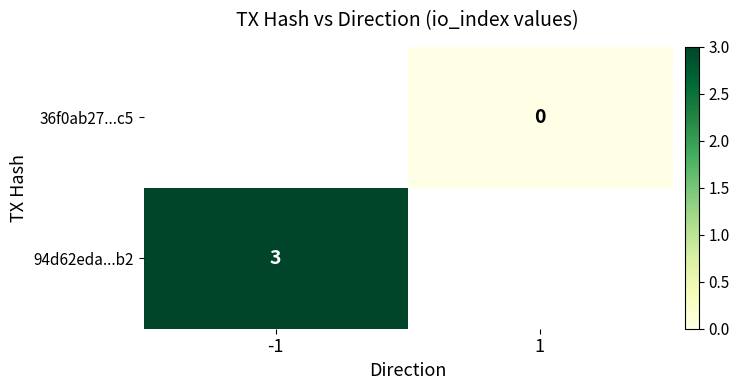

How many series are shown in this chart?

2